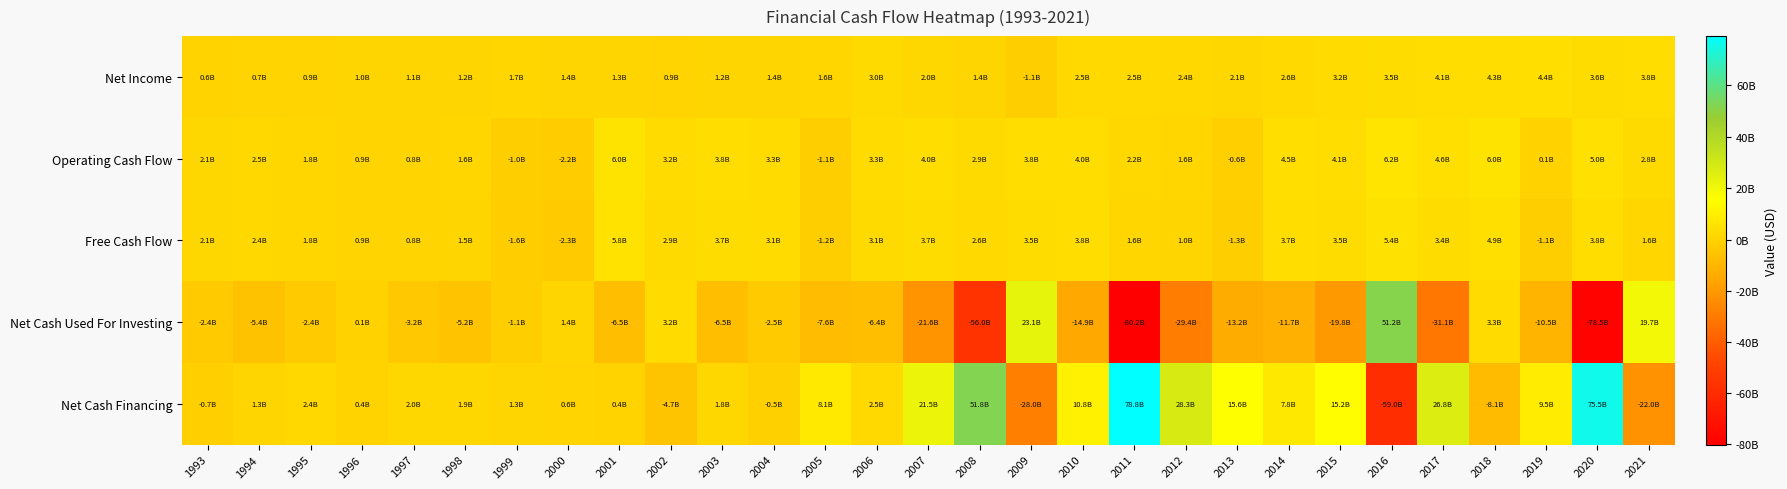

Which series has the largest range (max minus min)?

Net Cash Financing